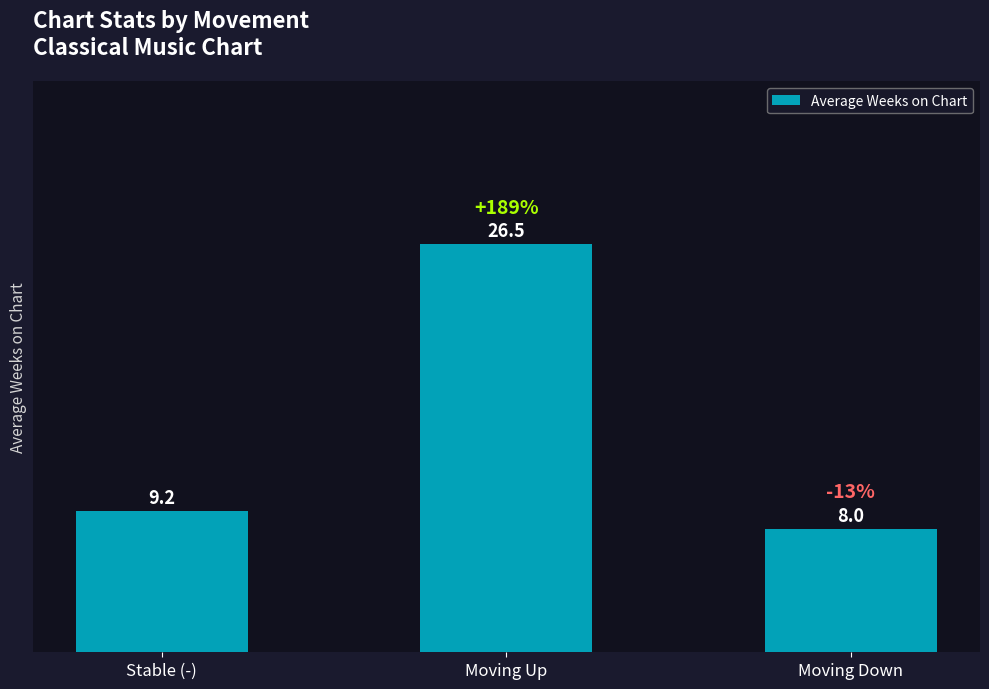

What position from the right is Stable (-)?

3